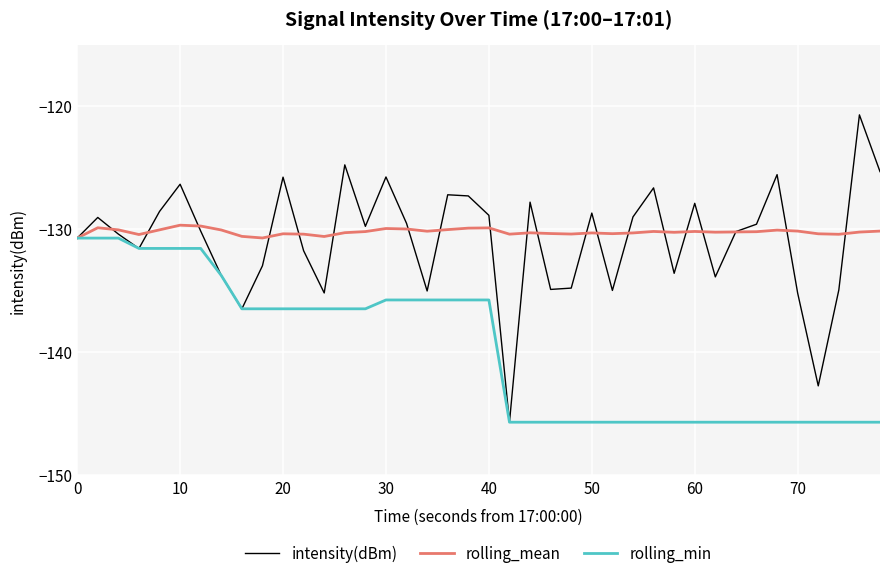

What is the greatest value displayed?

-120.7